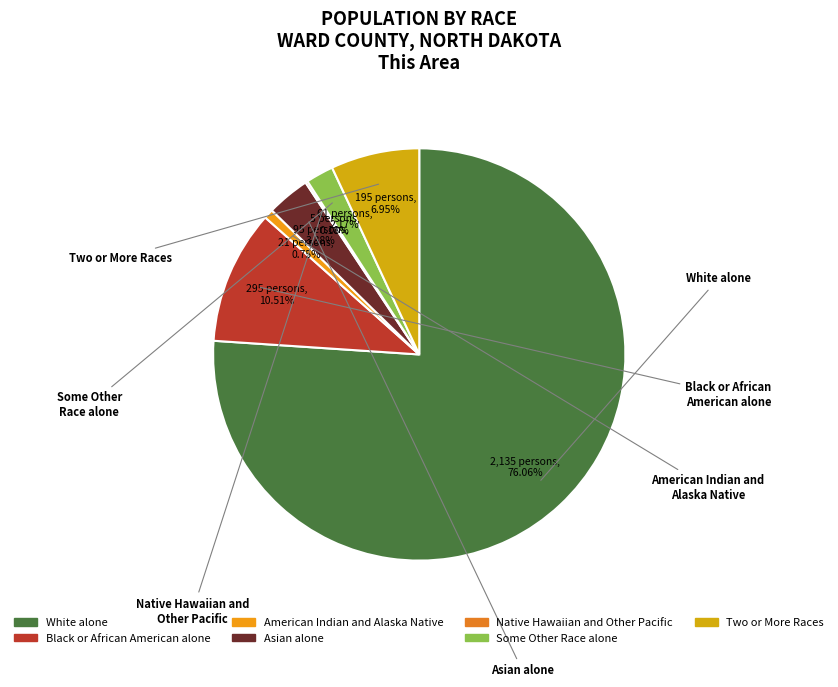

Combined, do Two or More Races and White alone account for over 50%?

Yes